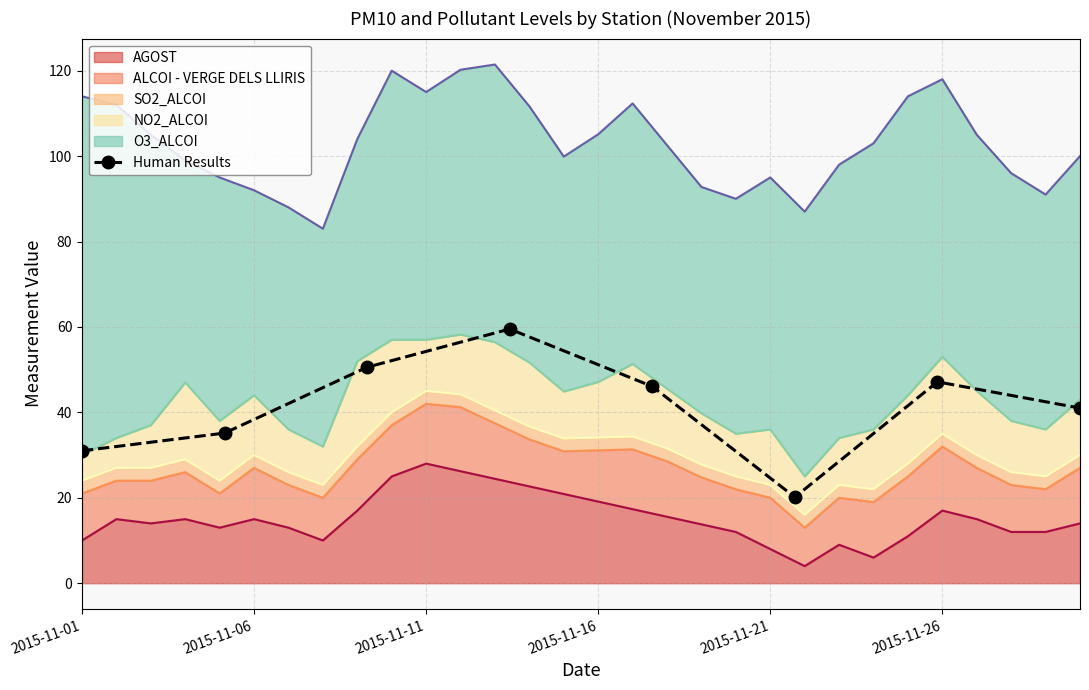

In Human Results, how many points are lower than both neighbors (excluding endpoints)?

1